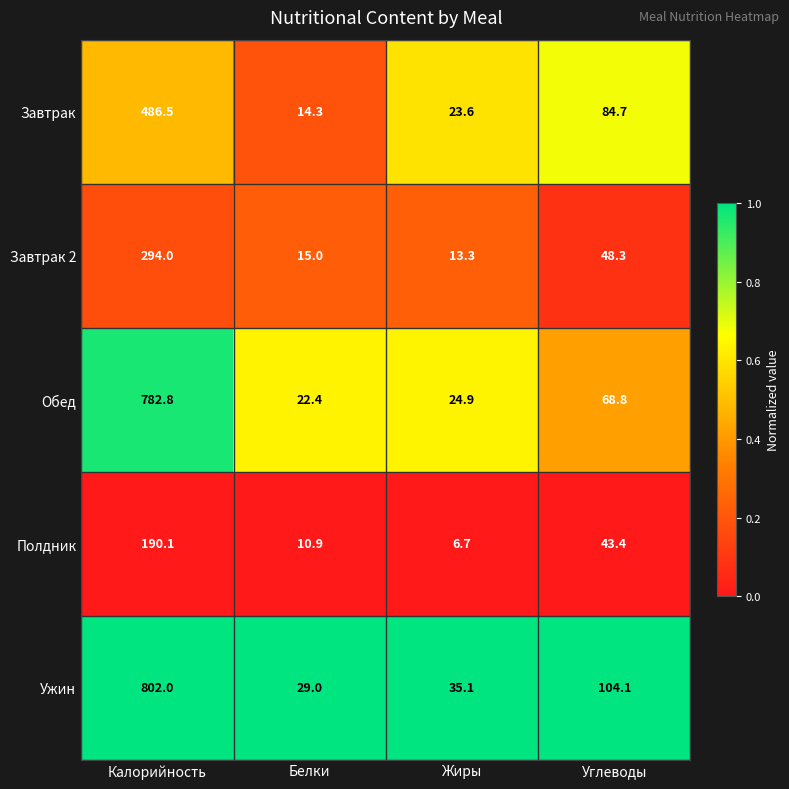

Reading left to right, list all the values displayed in this chart.

Завтрак: 486.5	14.3	23.6	84.7
Завтрак 2: 294.0	15.0	13.3	48.3
Обед: 782.8	22.4	24.9	68.8
Полдник: 190.1	10.9	6.7	43.4
Ужин: 802.0	29.0	35.1	104.1